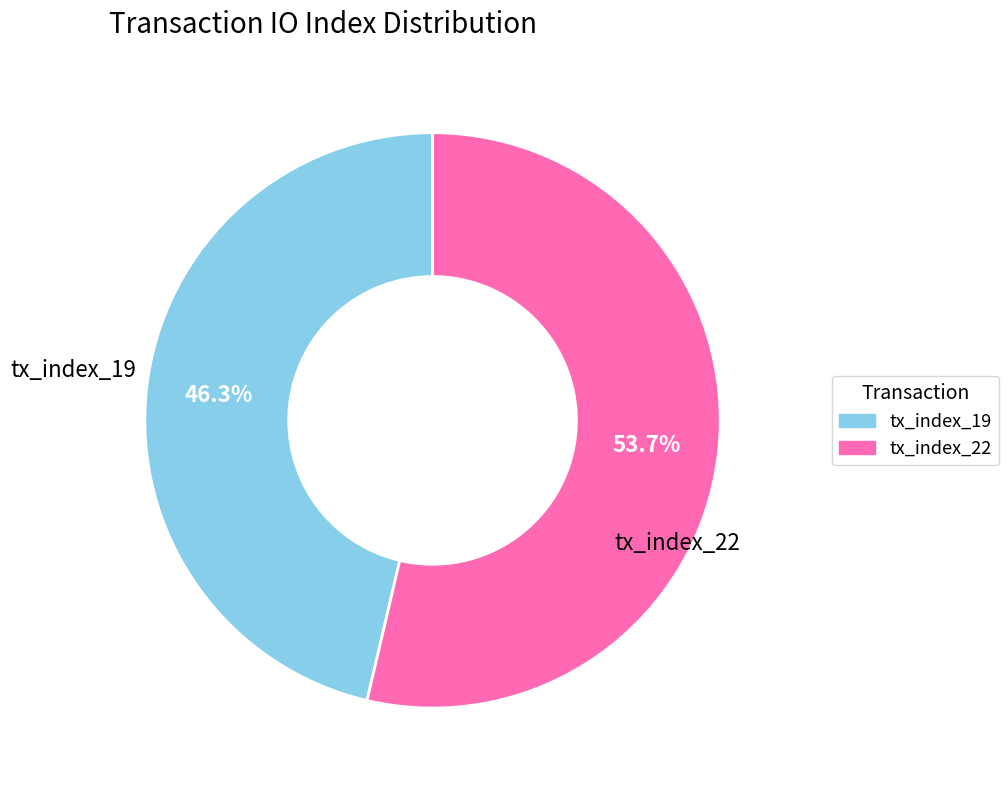

Rank the categories by value from lowest to highest.

tx_index_19, tx_index_22